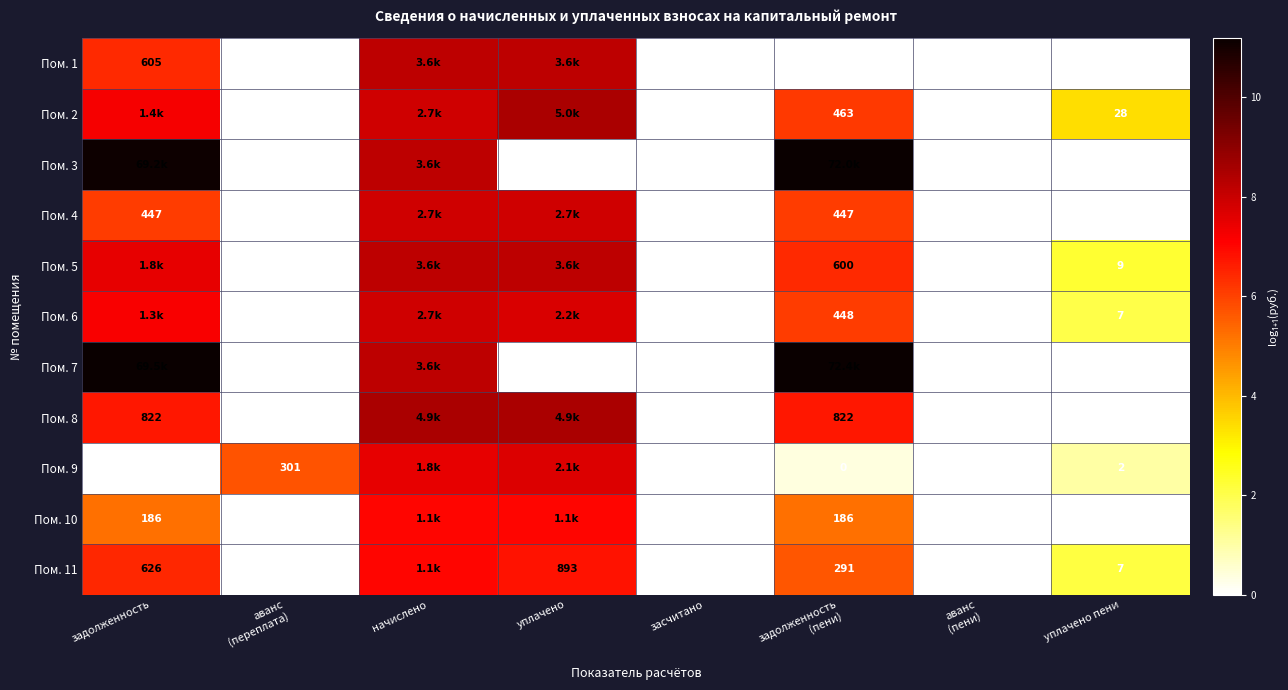

Is it true that Пом. 2 equals 8.5 at уплачено?

True